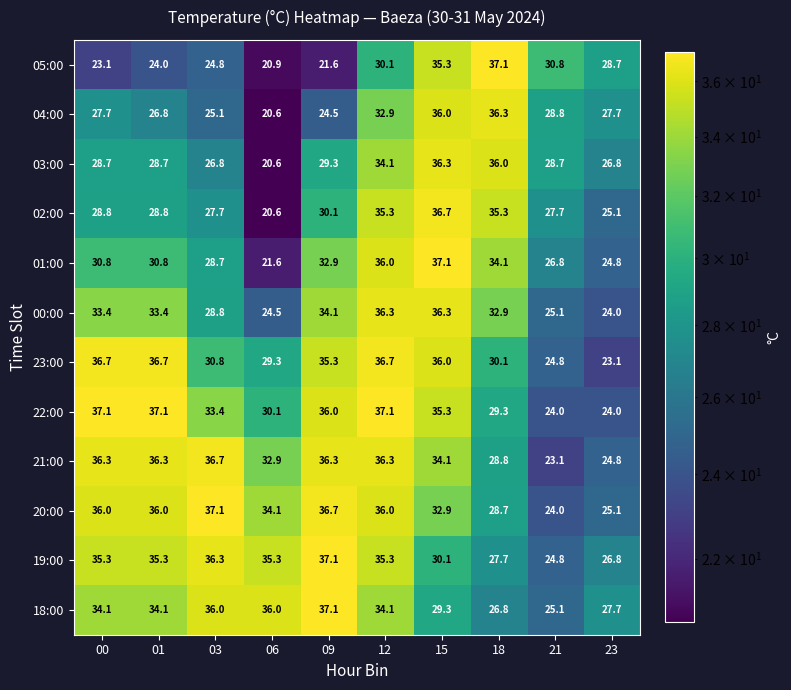

What is the maximum value shown in the chart?

37.1